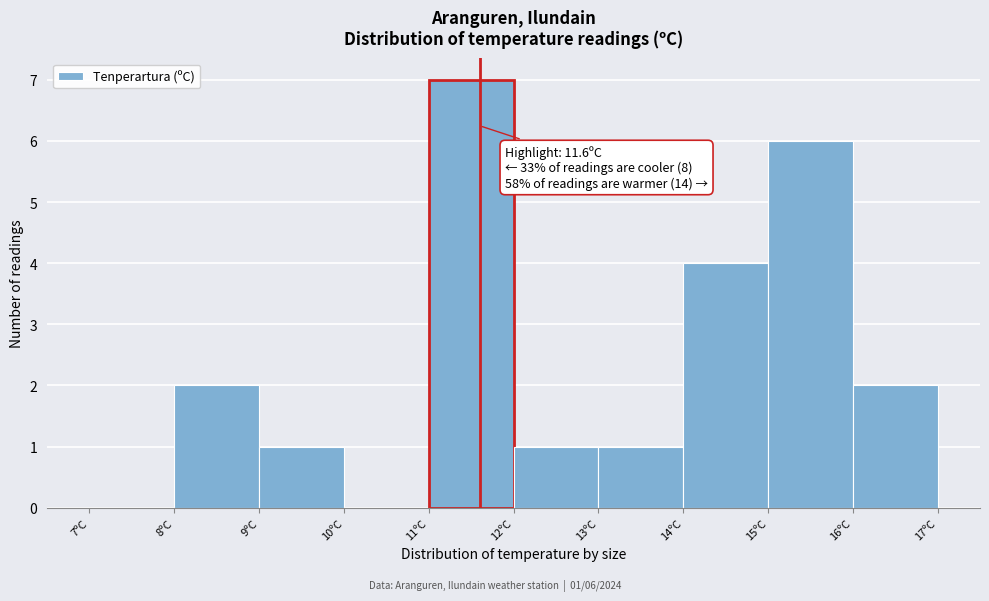

Over which range of the x-axis is the bar tallest?

11 to 12